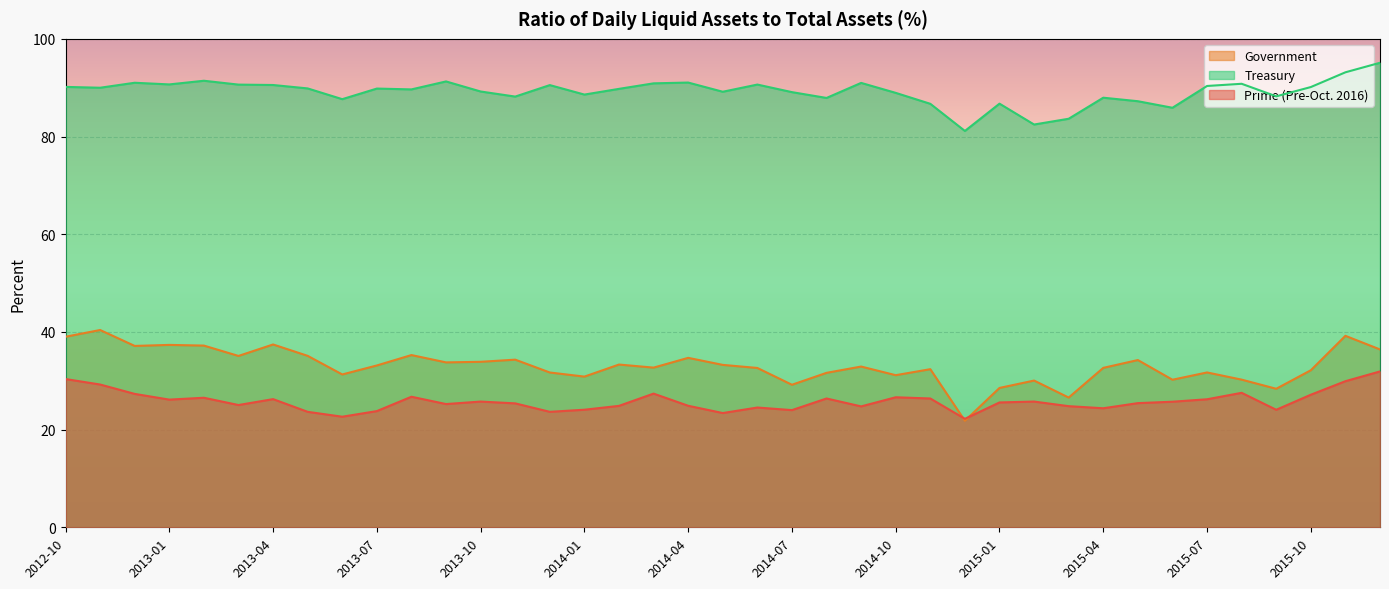

What is the label of the 7th point from the left?

2013-04